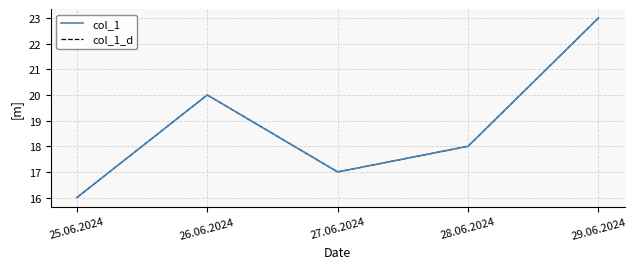

Is the value of col_1 at 25.06.2024 greater than the value of col_1_d at 27.06.2024?

No